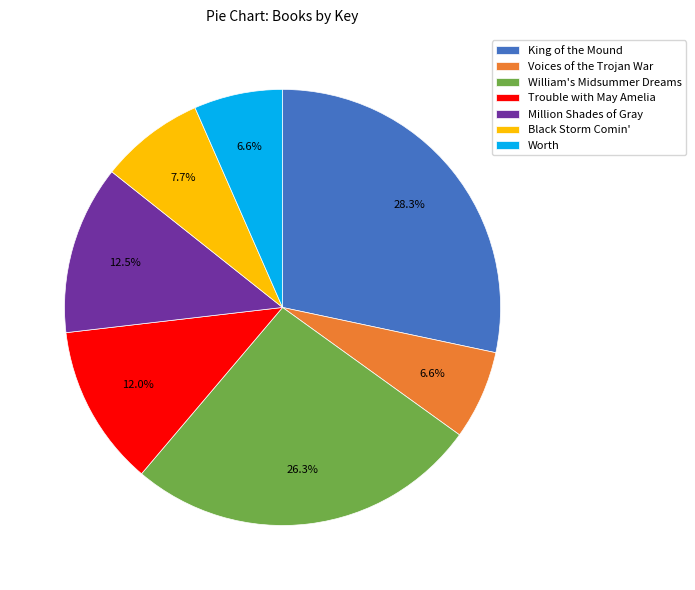

True or false: Million Shades of Gray accounts for 21% of the total.

False